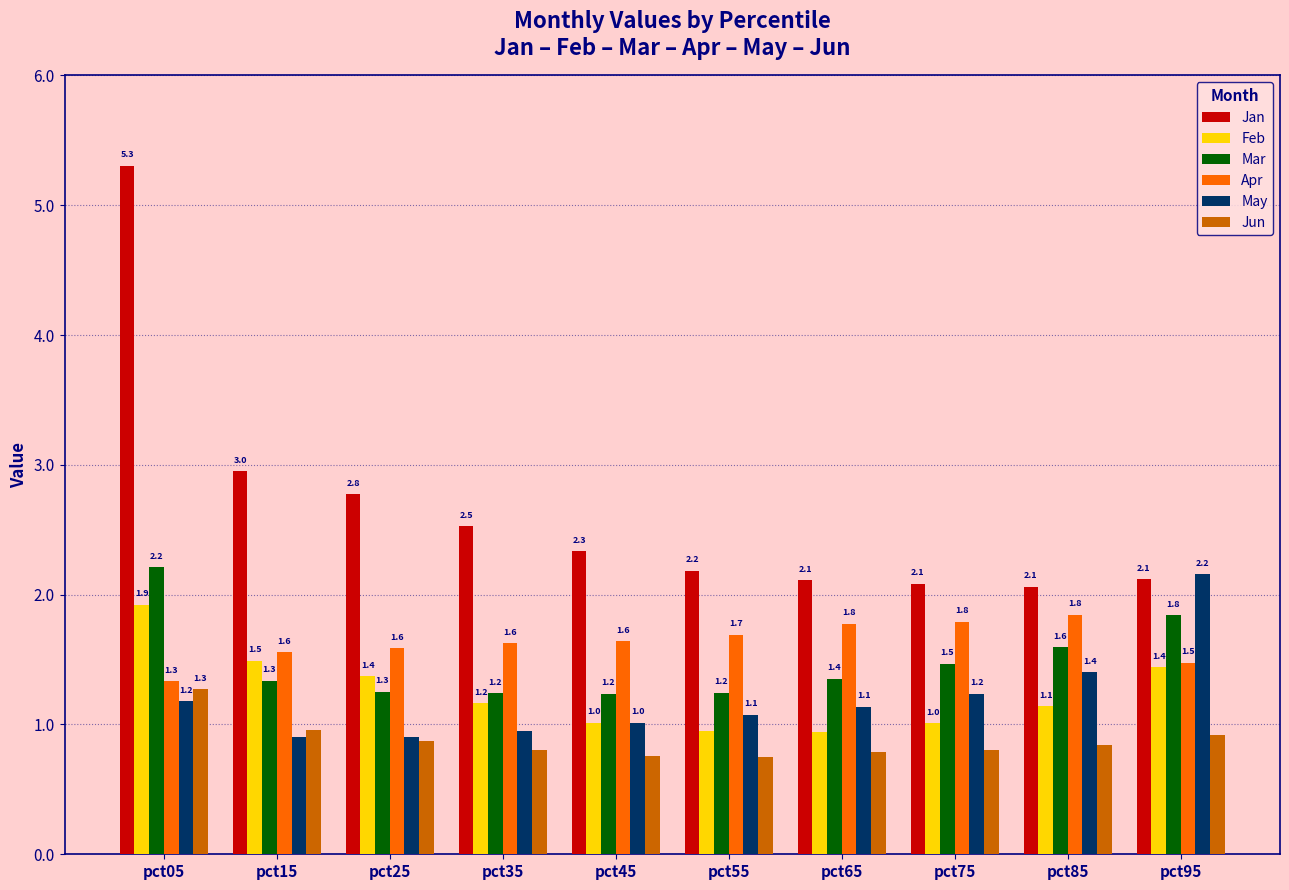

The value of Apr at pct35 is 0.8. True or false?

False